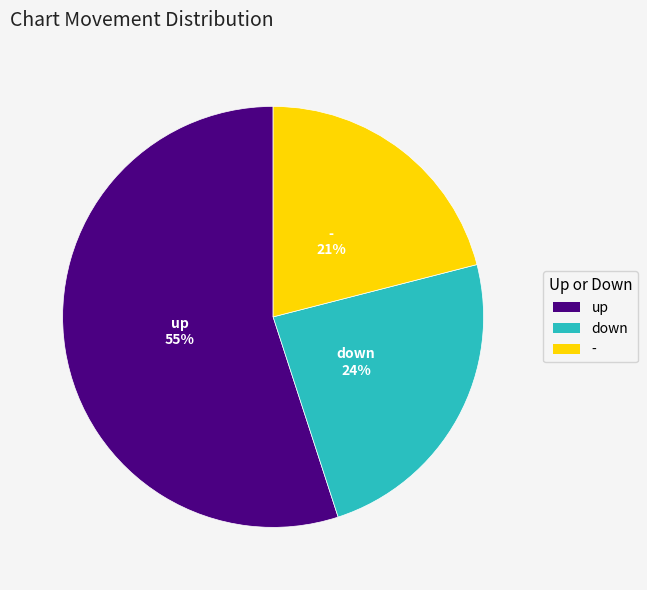

How many segments does this pie chart have?

3